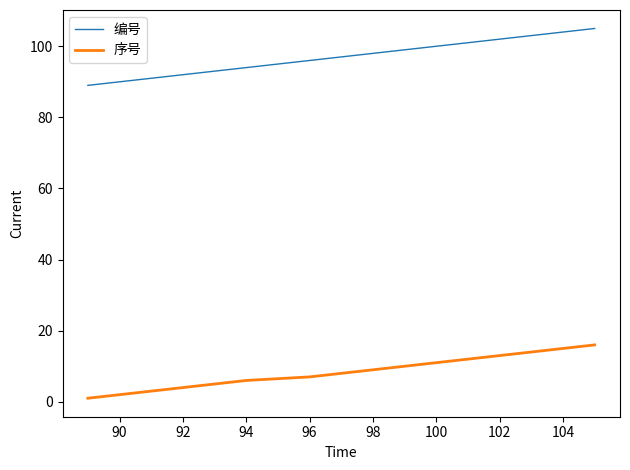

What is the minimum value for 编号?

89